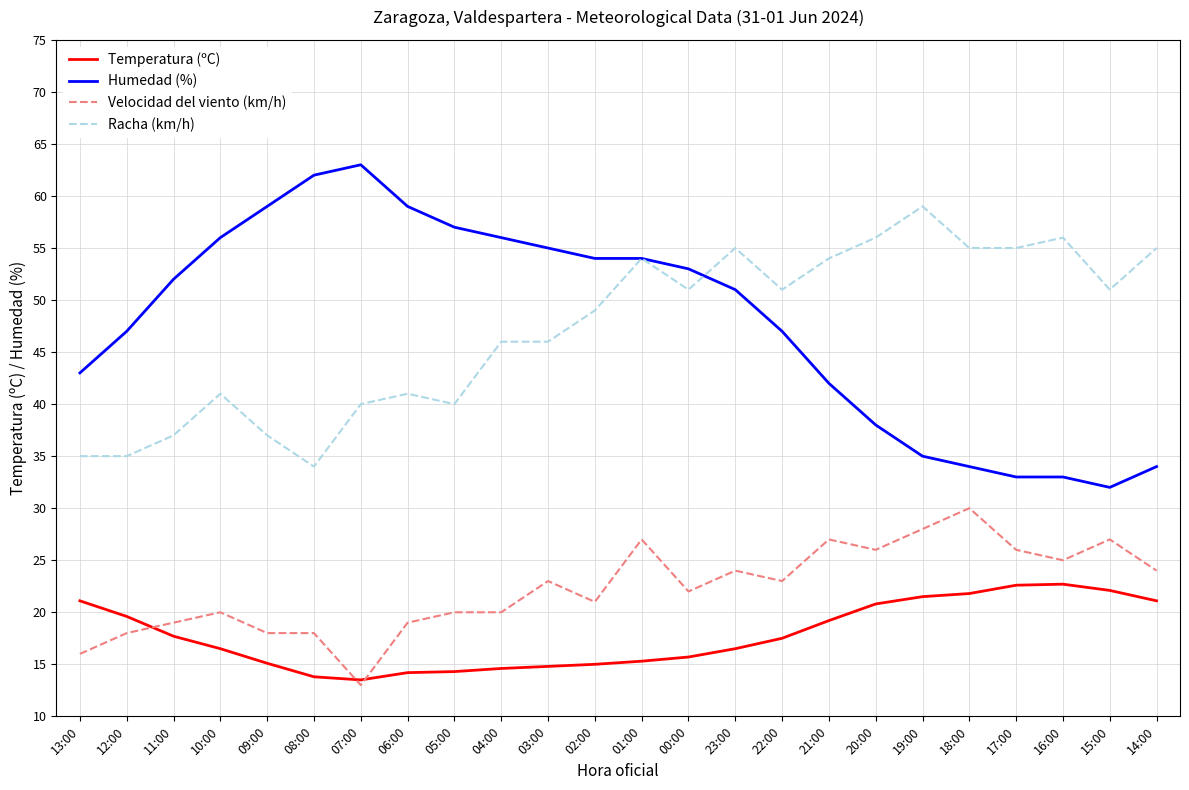

What is the difference between the Racha (km/h) values at 23:00 and 08:00?

21.0